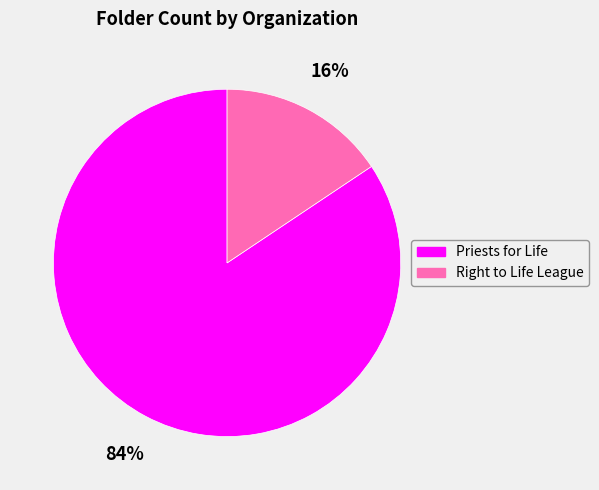

How many slices are in this pie chart?

2